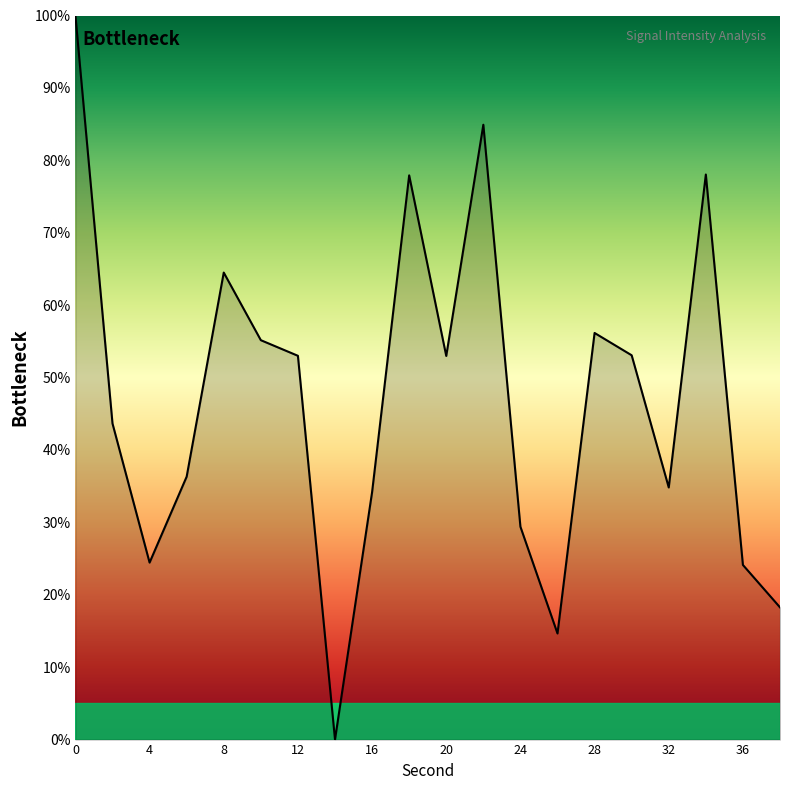

What is the difference between the maximum and minimum values?

100.0